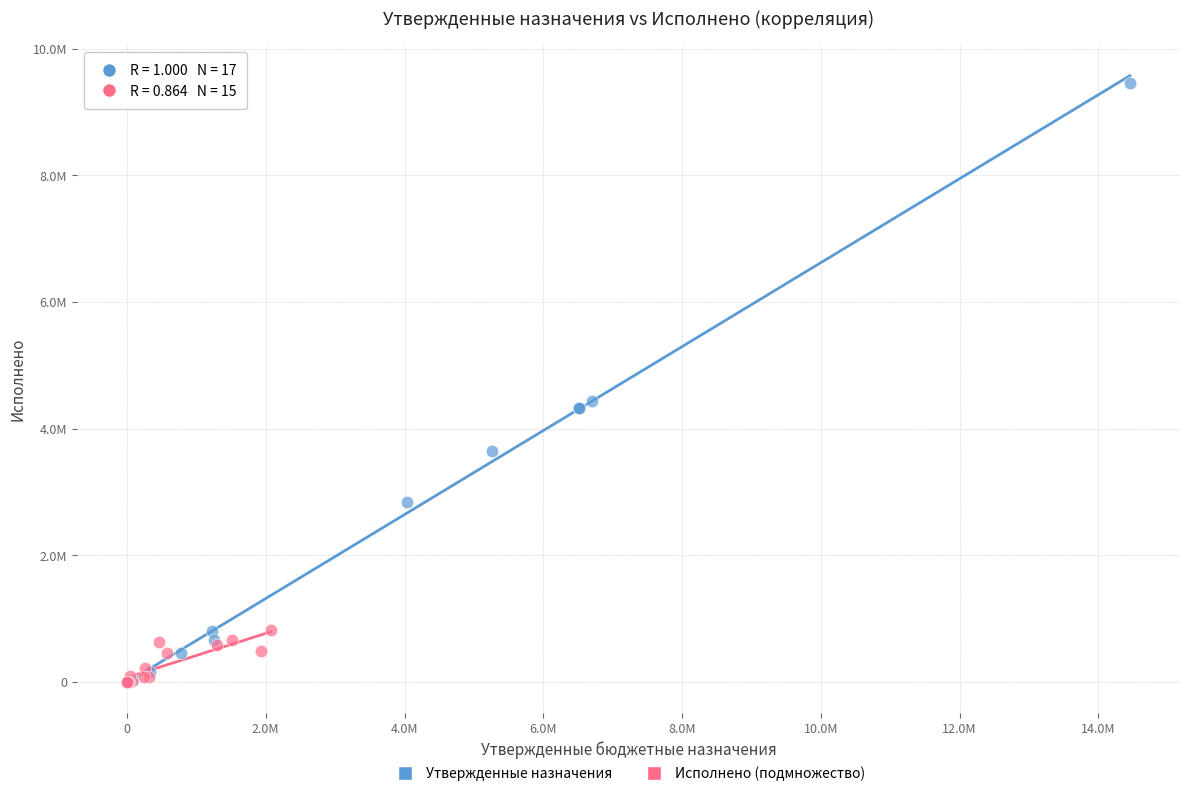

What are all the series names shown in the legend?

Утвержденные назначения, Исполнено (подмножество)